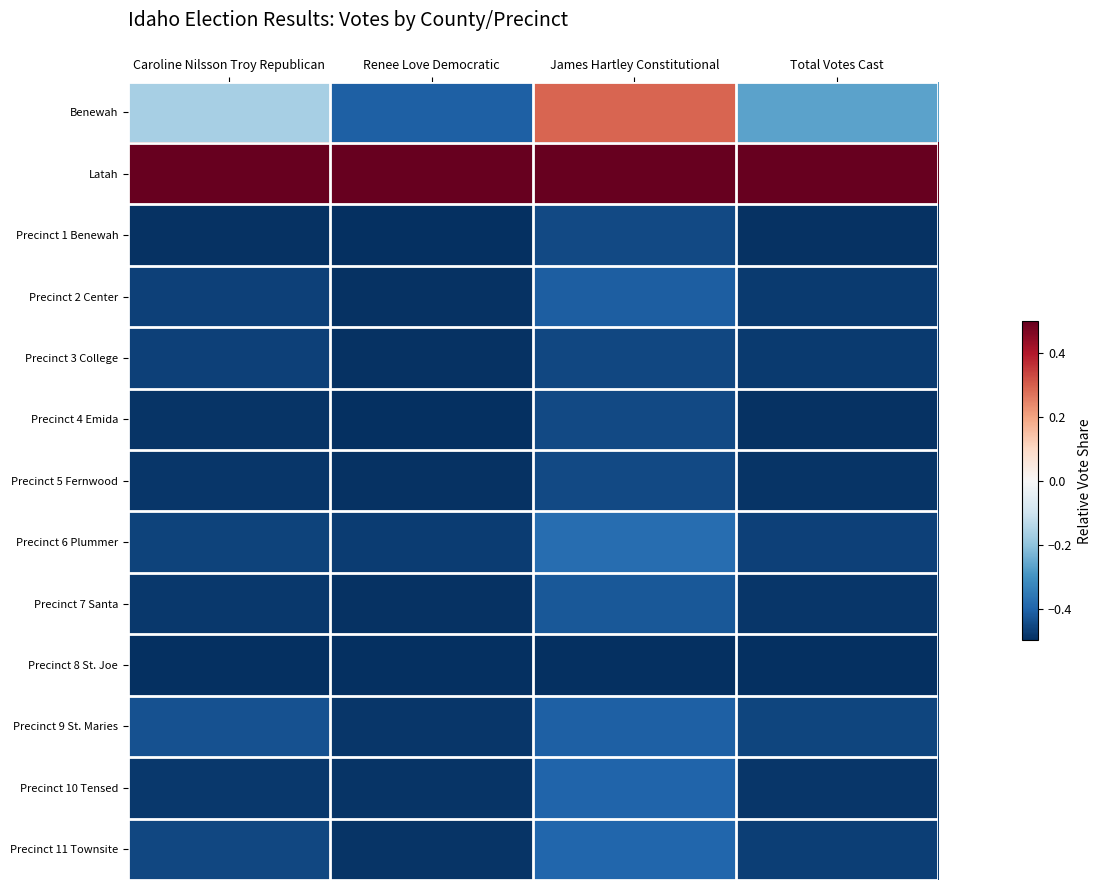

At Total Votes Cast, list the series in order from largest to smallest.

Latah, Benewah, Precinct 9 St. Maries, Precinct 6 Plummer, Precinct 11 Townsite, Precinct 2 Center, Precinct 3 College, Precinct 10 Tensed, Precinct 7 Santa, Precinct 5 Fernwood, Precinct 4 Emida, Precinct 1 Benewah, Precinct 8 St. Joe